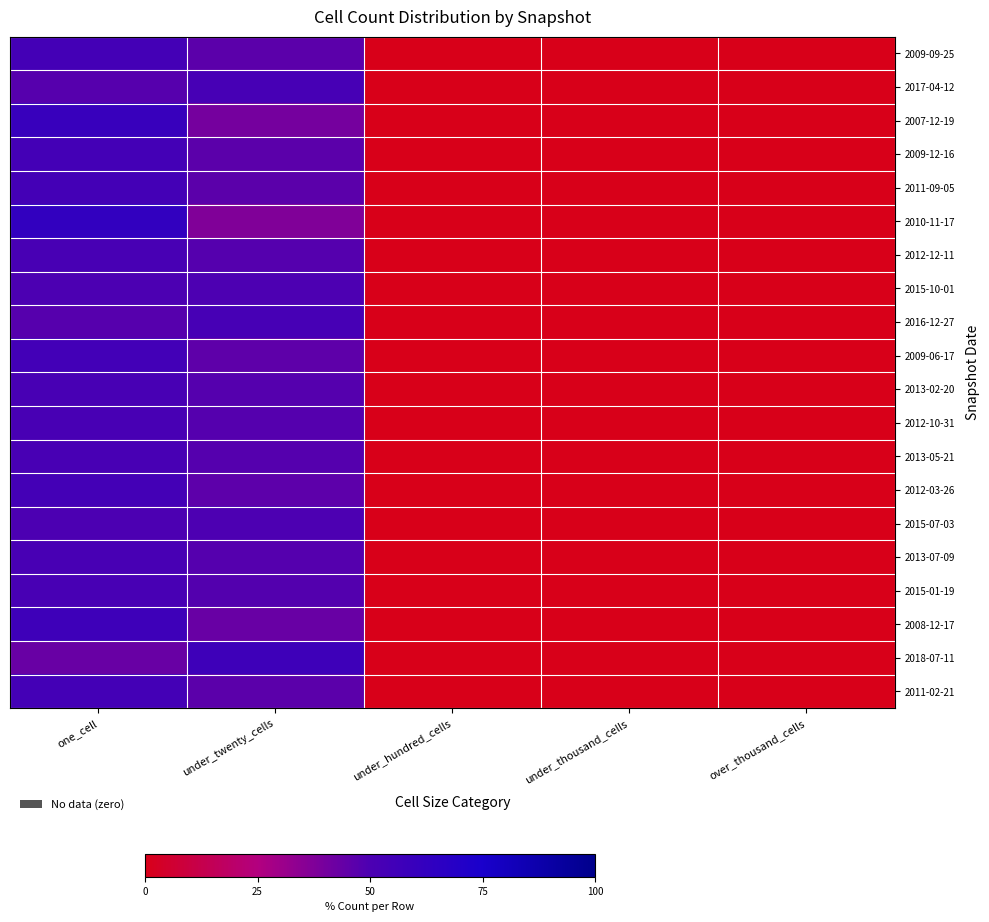

At which category does the chart reach its minimum across all series?

under_hundred_cells